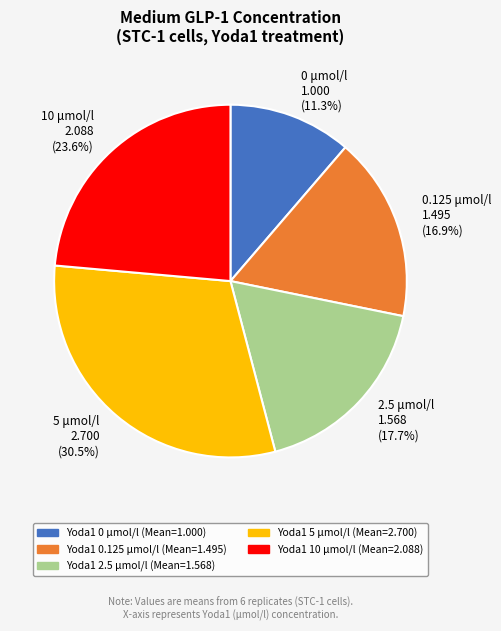

What percentage do 2.5 μmol/l 1.568 (17.7%) and 10 μmol/l 2.088 (23.6%) together represent?

41.3%